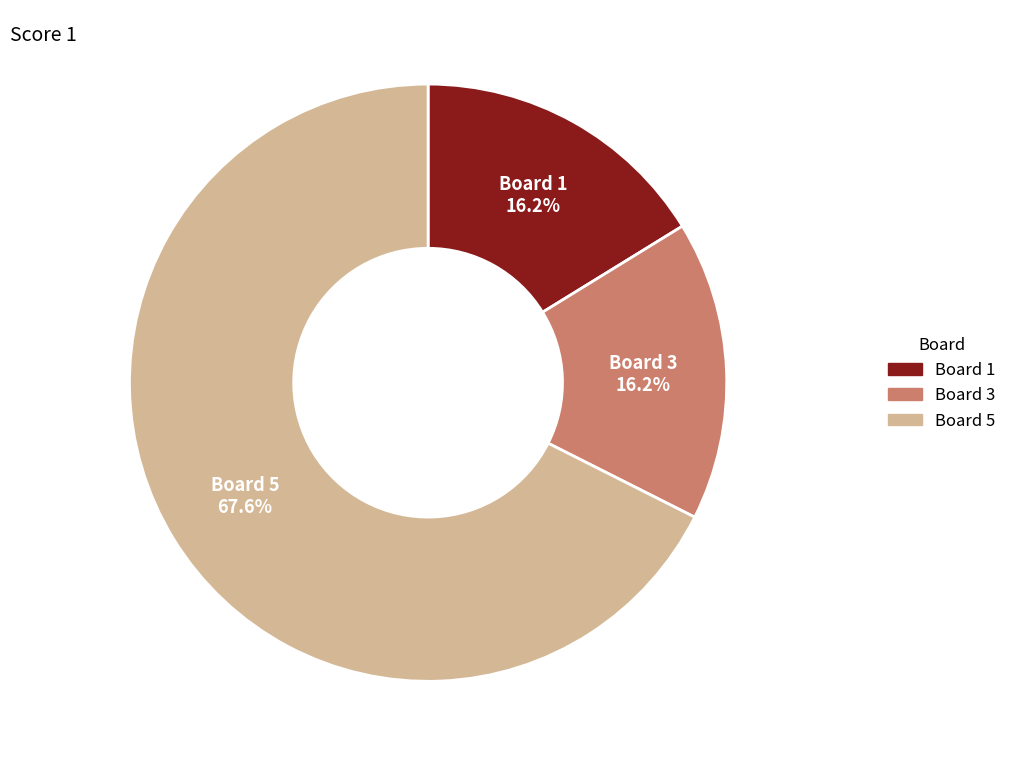

To the nearest percent, what is the combined percentage of Board 3 and Board 5?

84%